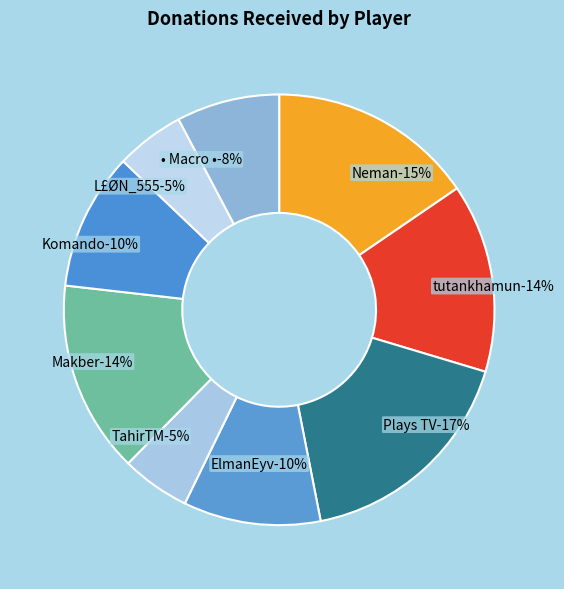

To the nearest percent, what portion does Komando represent?

10%